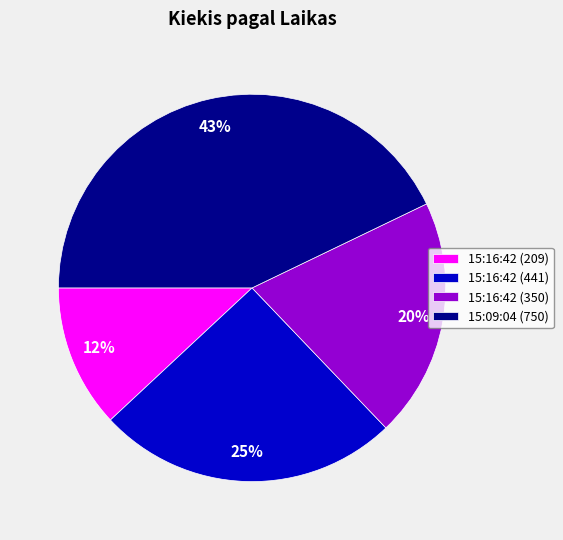

Is it true that 15:16:42 (209) is 7% of the pie?

False